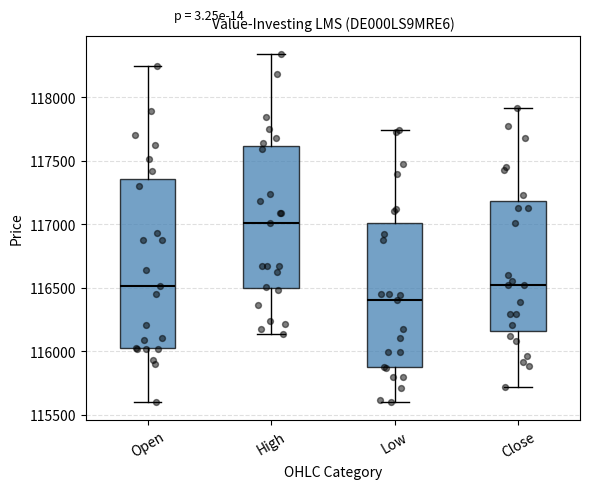

Which box's median line is the highest?

High